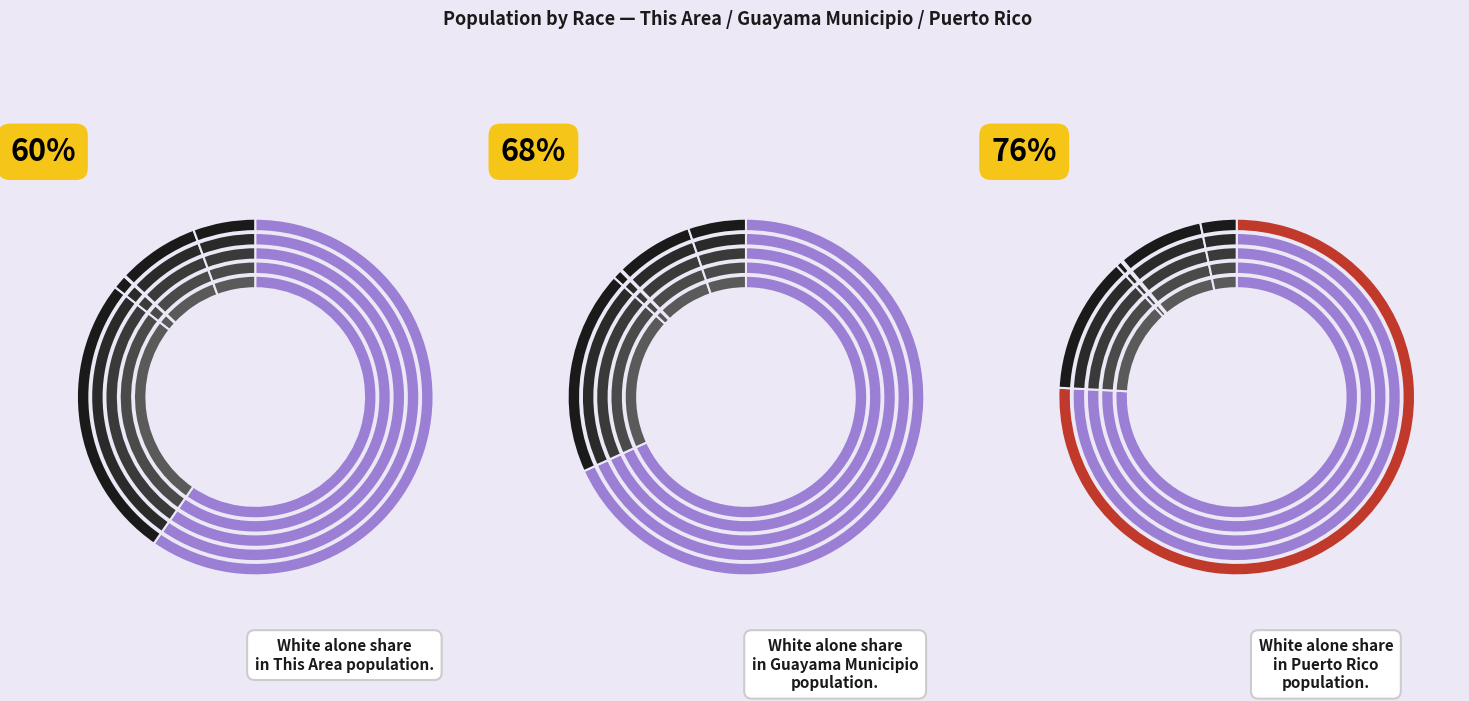

Which slice is the largest?

Puerto Rico